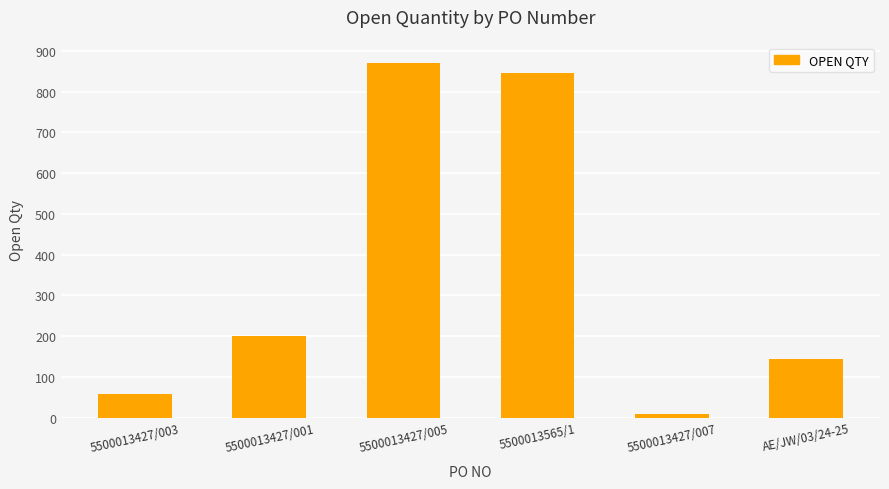

What is the sum of all values?

2128